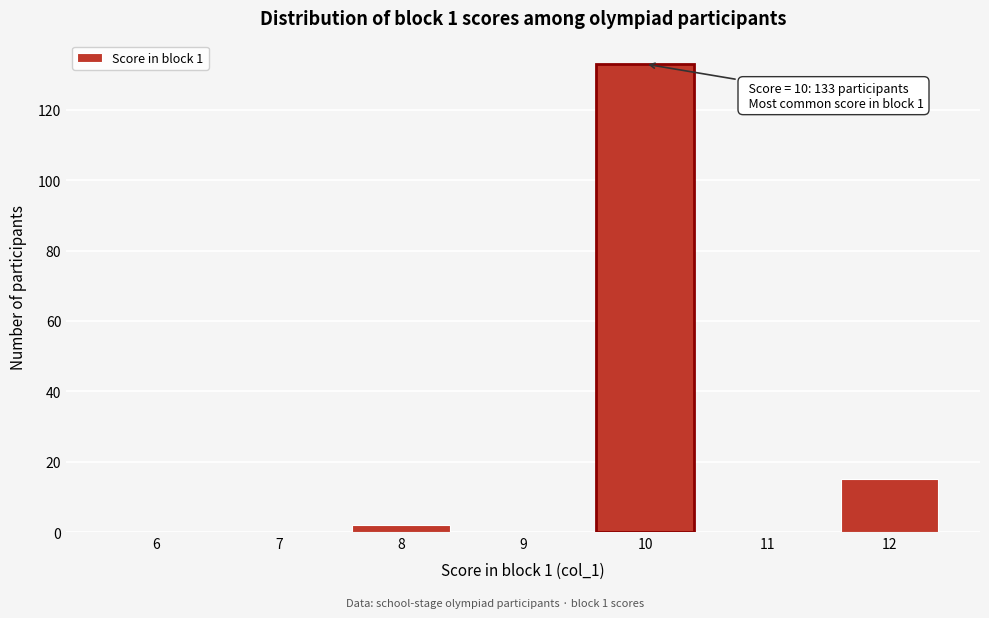

Reading left to right, extract all data points from this chart.

6=0	7=0	8=2	9=0	10=133	11=0	12=15